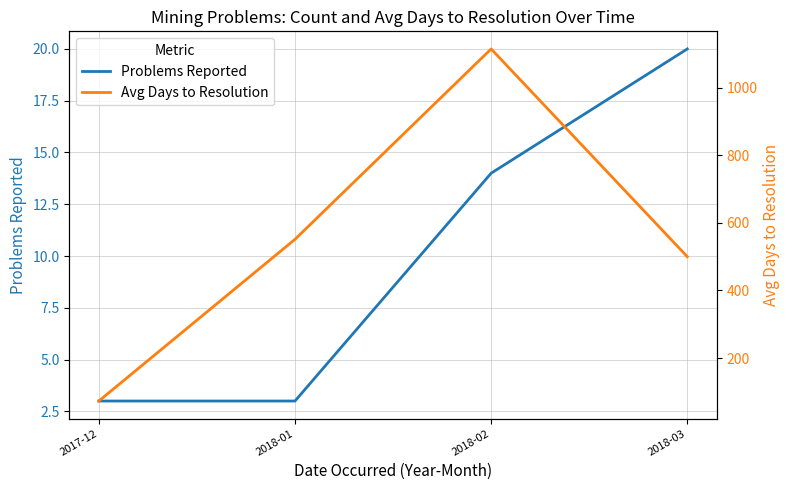

True or false: Avg Days to Resolution and Problems Reported cross at least once.

False